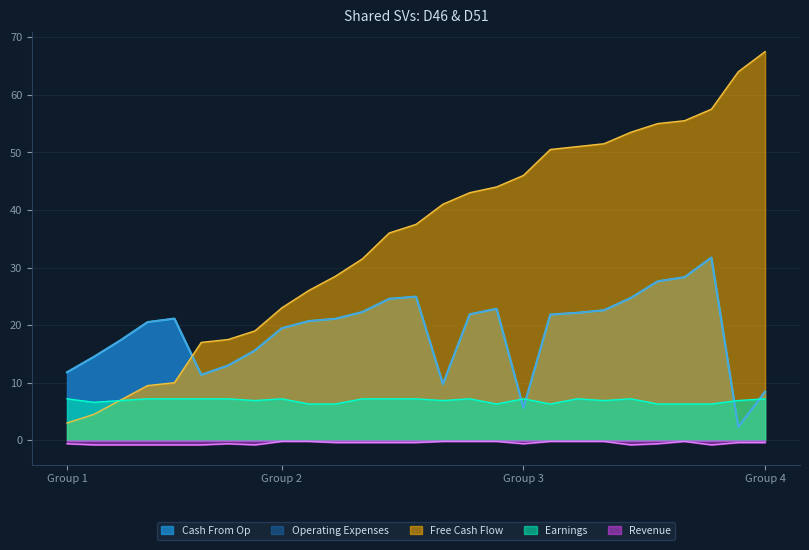

What is the spread (max minus min) of values at 14?

37.9